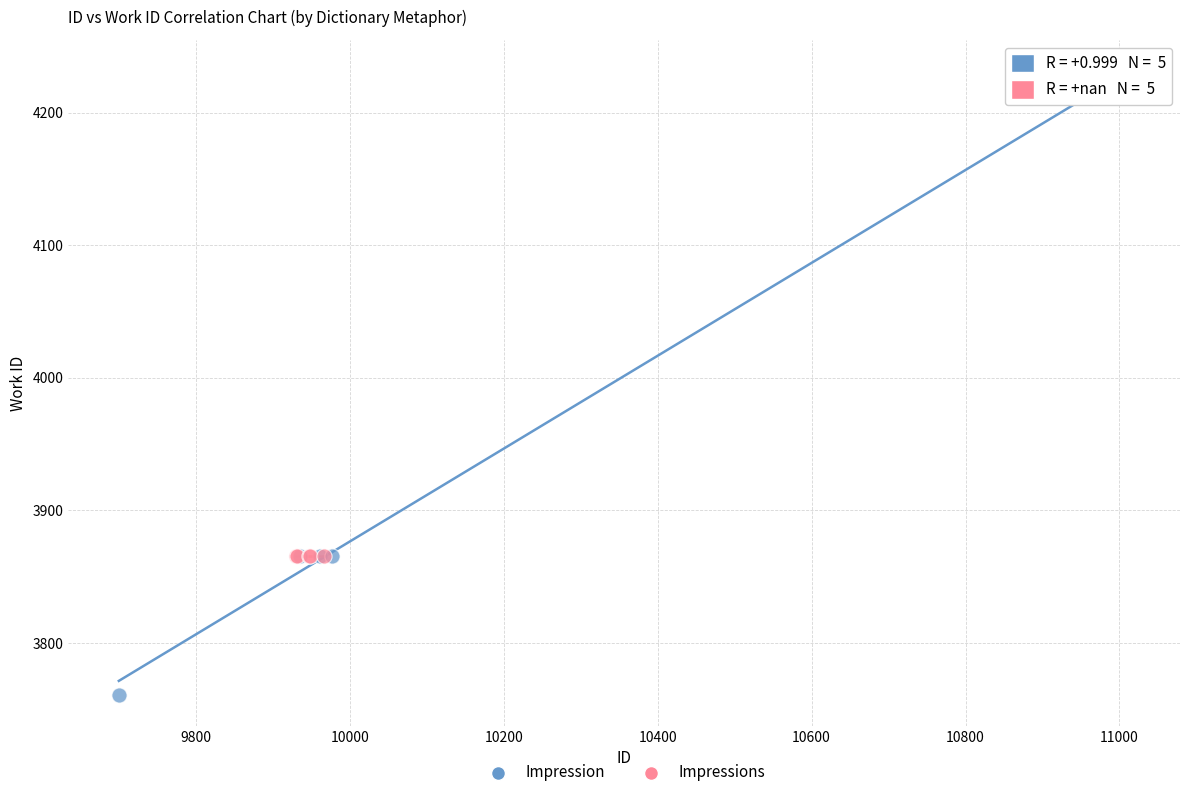

What are all the series names shown in the legend?

Impression, Impressions